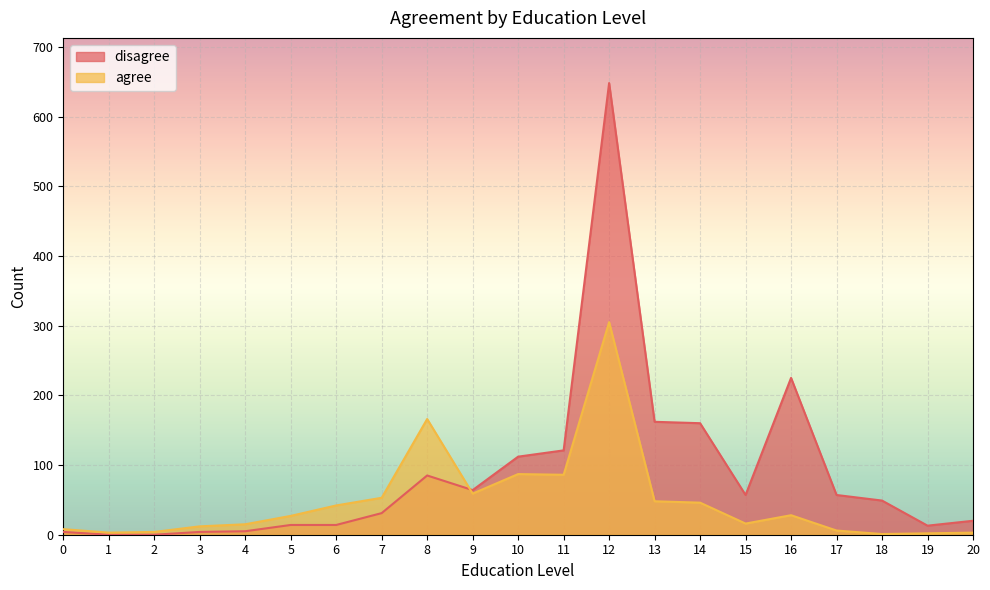

In agree, how many points are higher than both neighbors (excluding endpoints)?

4